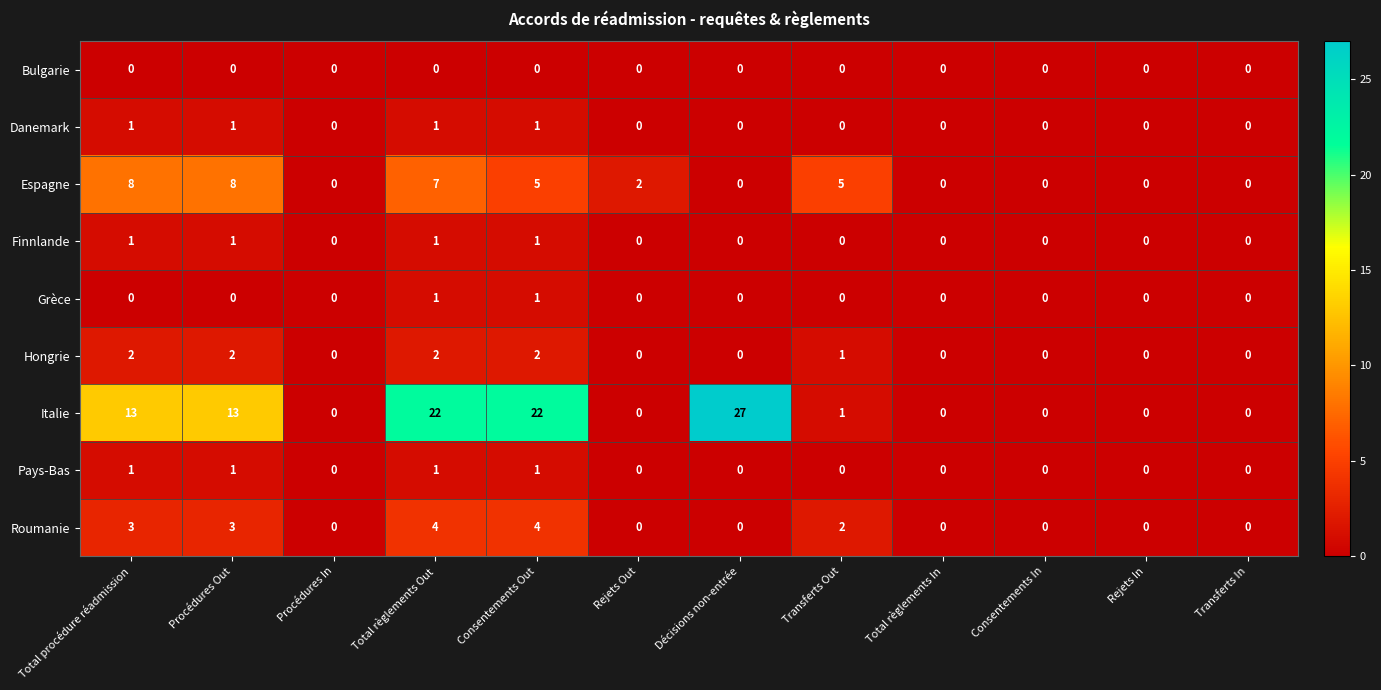

Where does the Espagne series first go above 2?

Total procédure réadmission